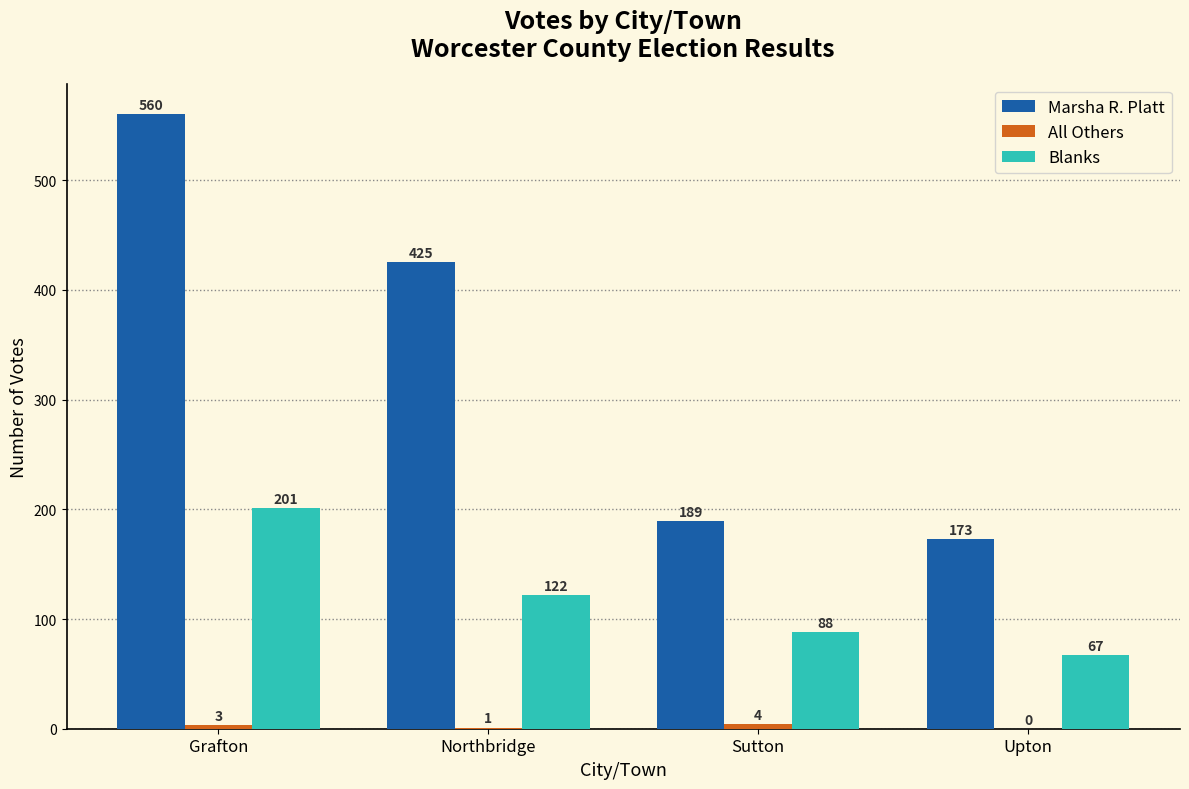

Read the Marsha R. Platt value at Sutton, to the nearest 10.

190